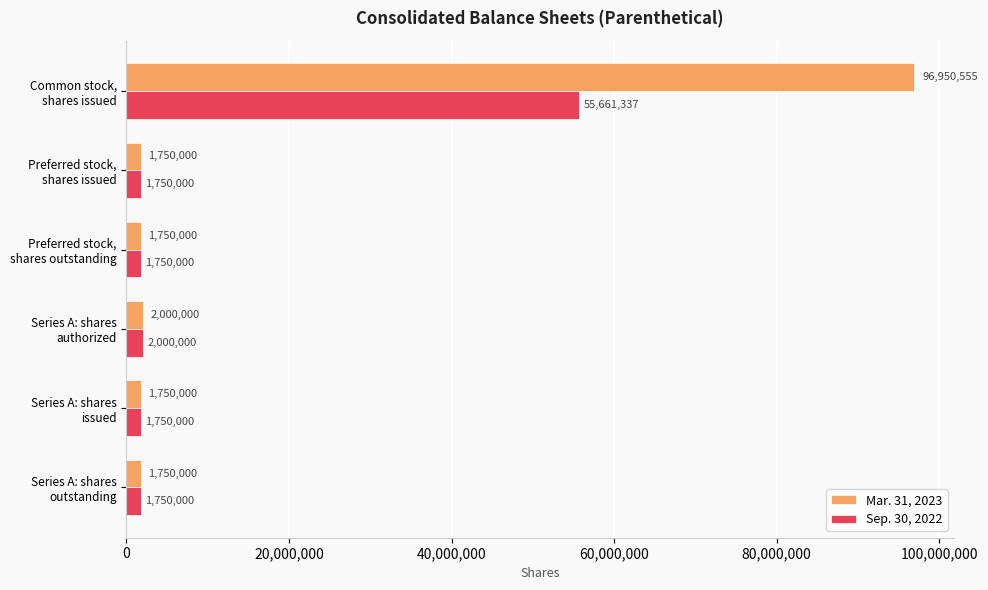

What is the maximum value for Mar. 31, 2023?

96950555